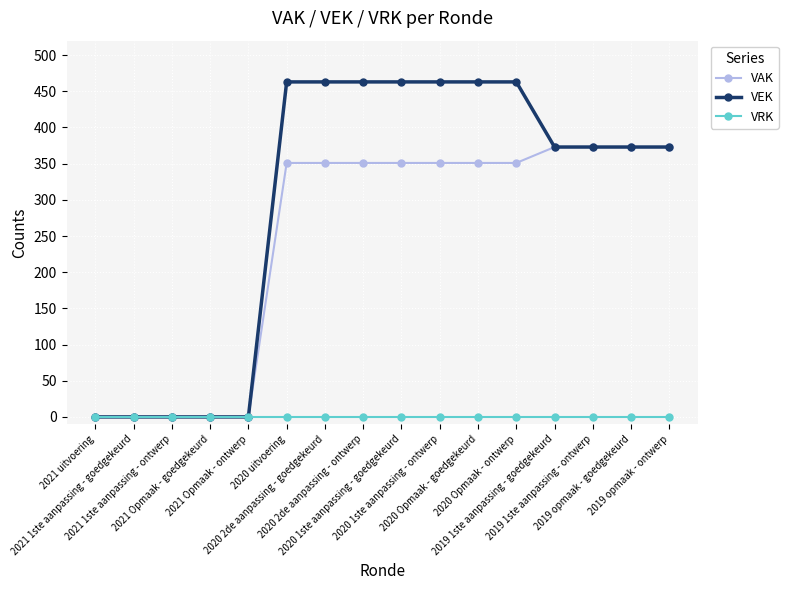

What is the highest value of the VAK series?

373